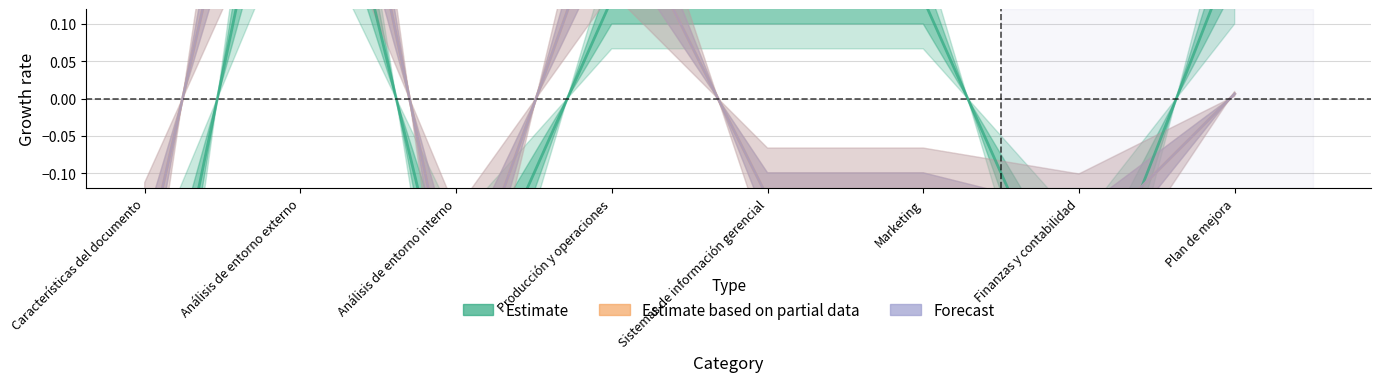

Does the chart display data point markers on the line(s)?

No